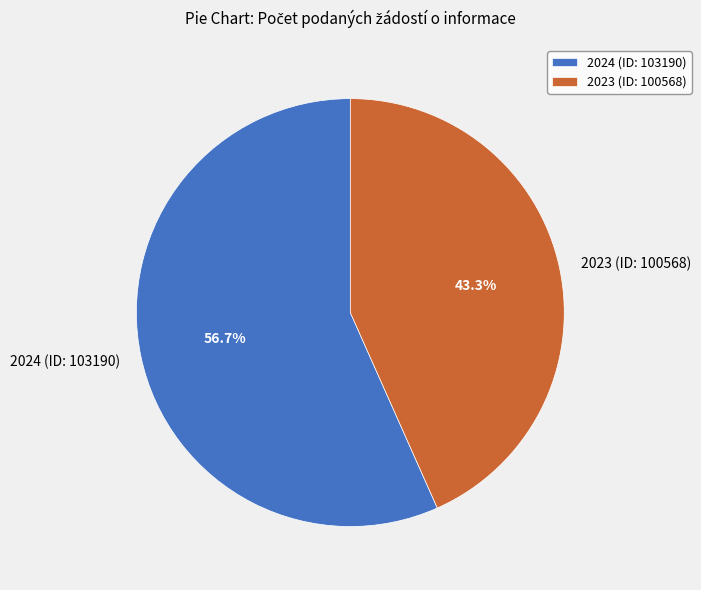

Does 2024 (ID: 103190) represent more than half of the total?

Yes